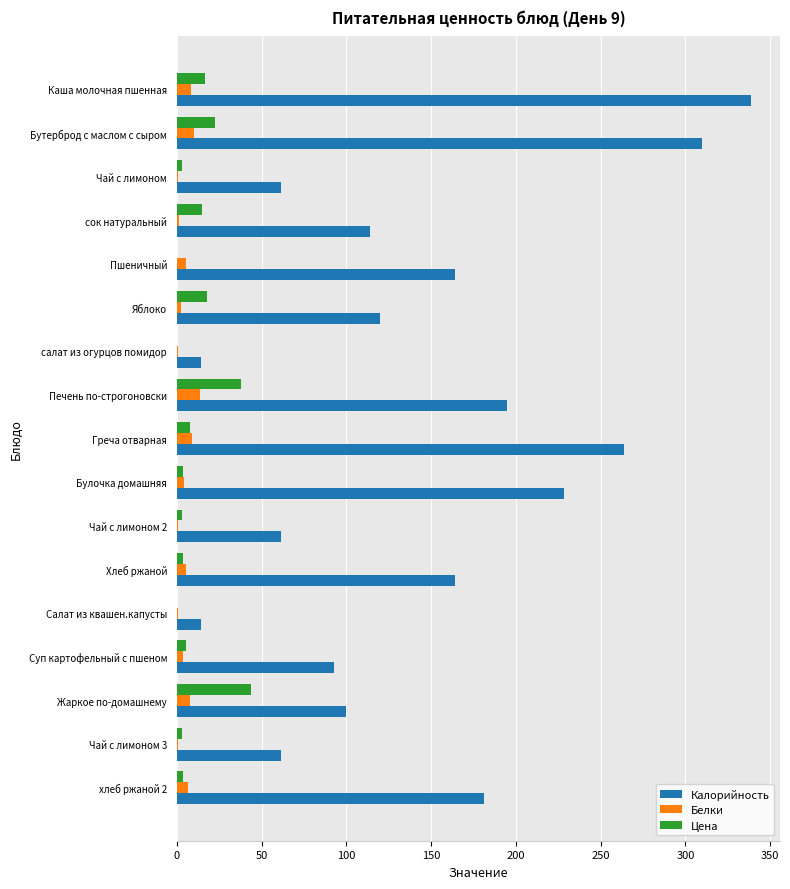

Which category has the highest value in the Калорийность series?

Каша молочная пшенная